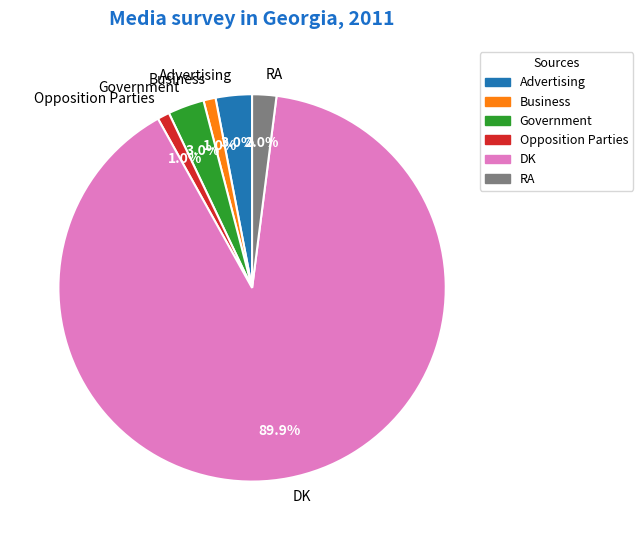

Approximately how many times larger is the value at Advertising compared to RA?

1.5